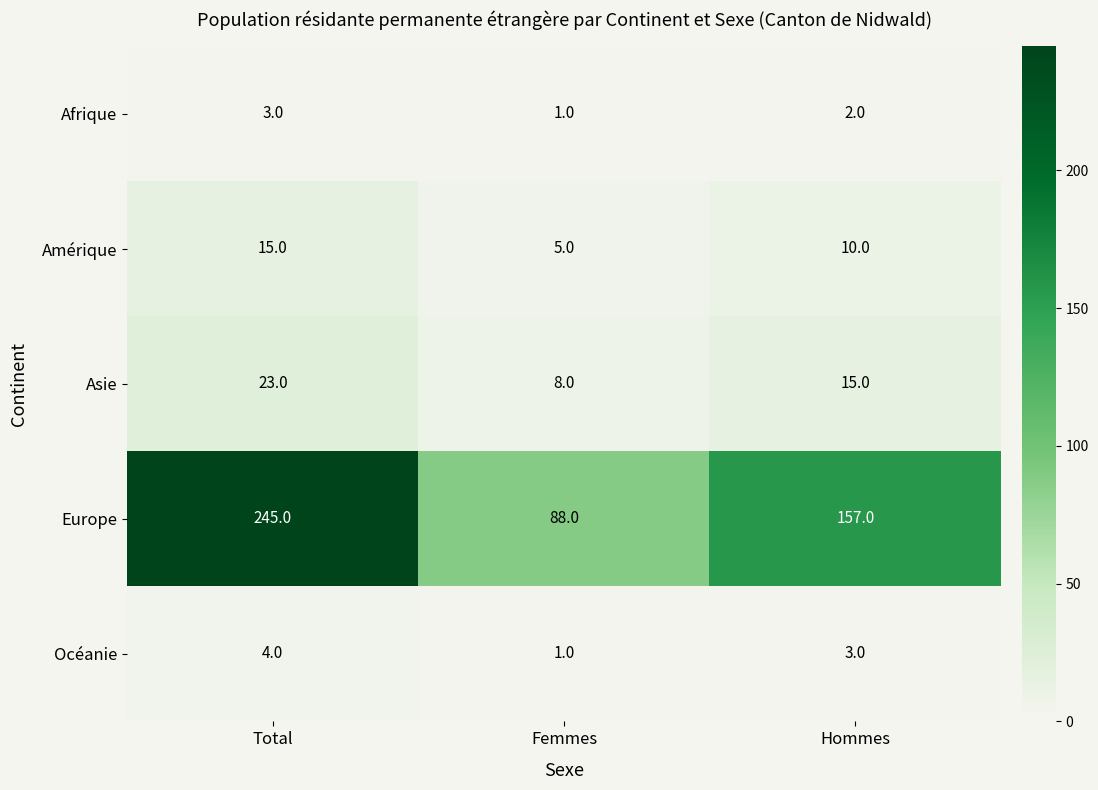

Between Total and Femmes, which series saw the biggest shift?

Europe